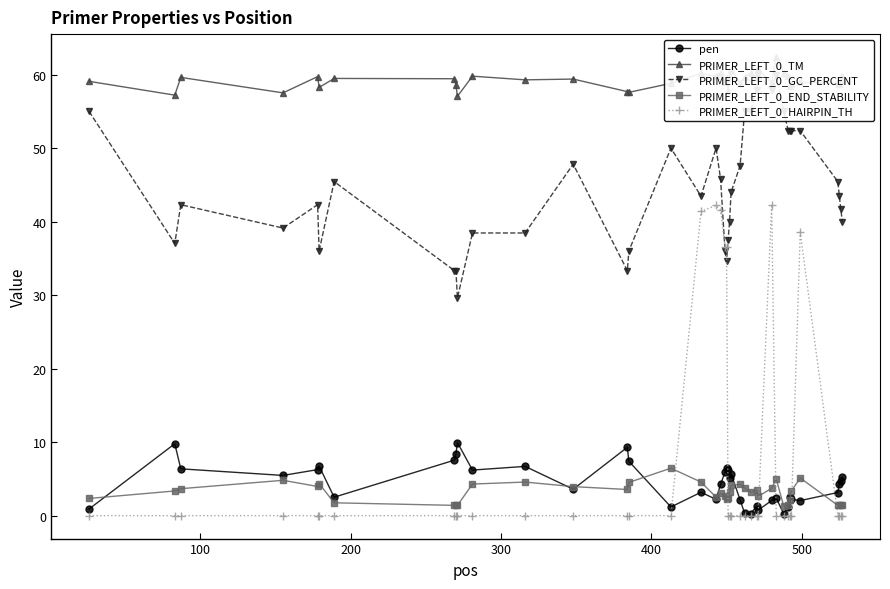

What is the value of the pen point at the 19th from the left?

4.3